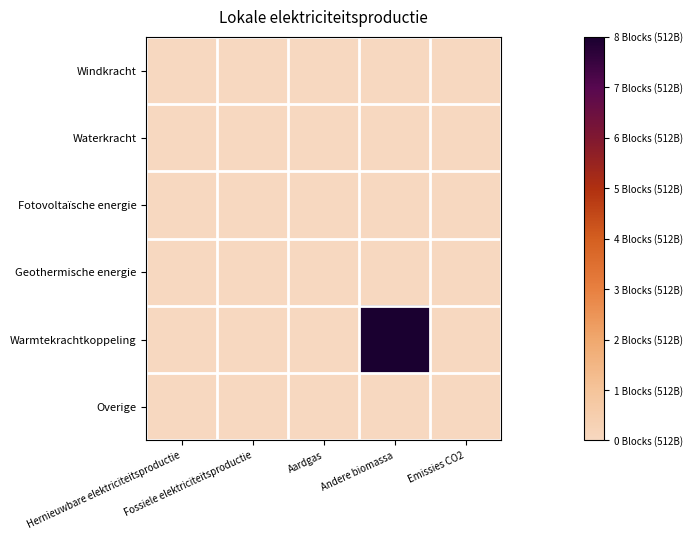

How many distinct data groups are displayed?

6